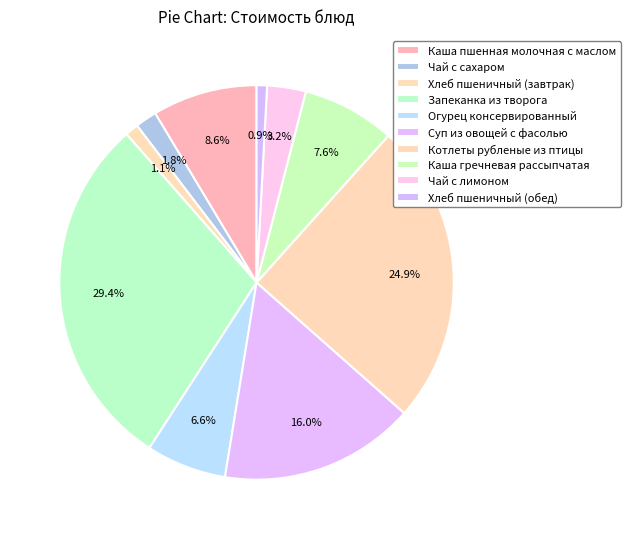

What is the largest slice in the pie chart?

Запеканка из творога